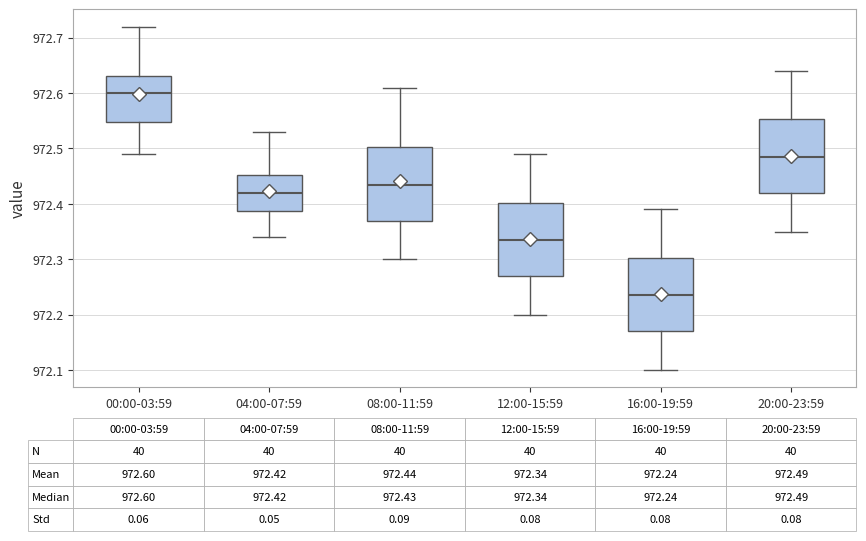

Which box has the highest median line?

00:00-03:59